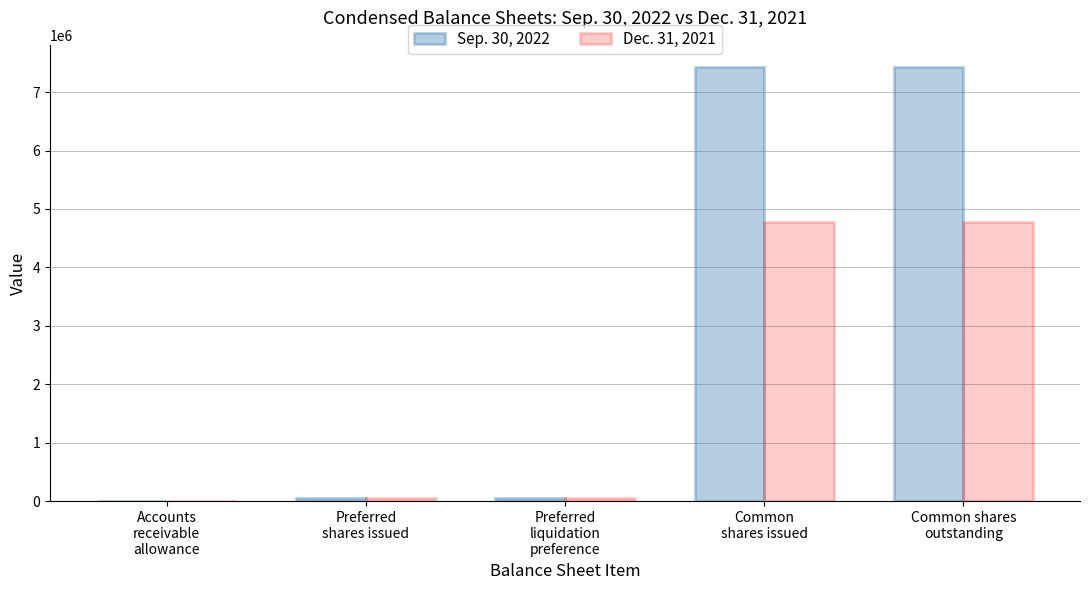

Which series has the largest total across all categories?

Sep. 30, 2022